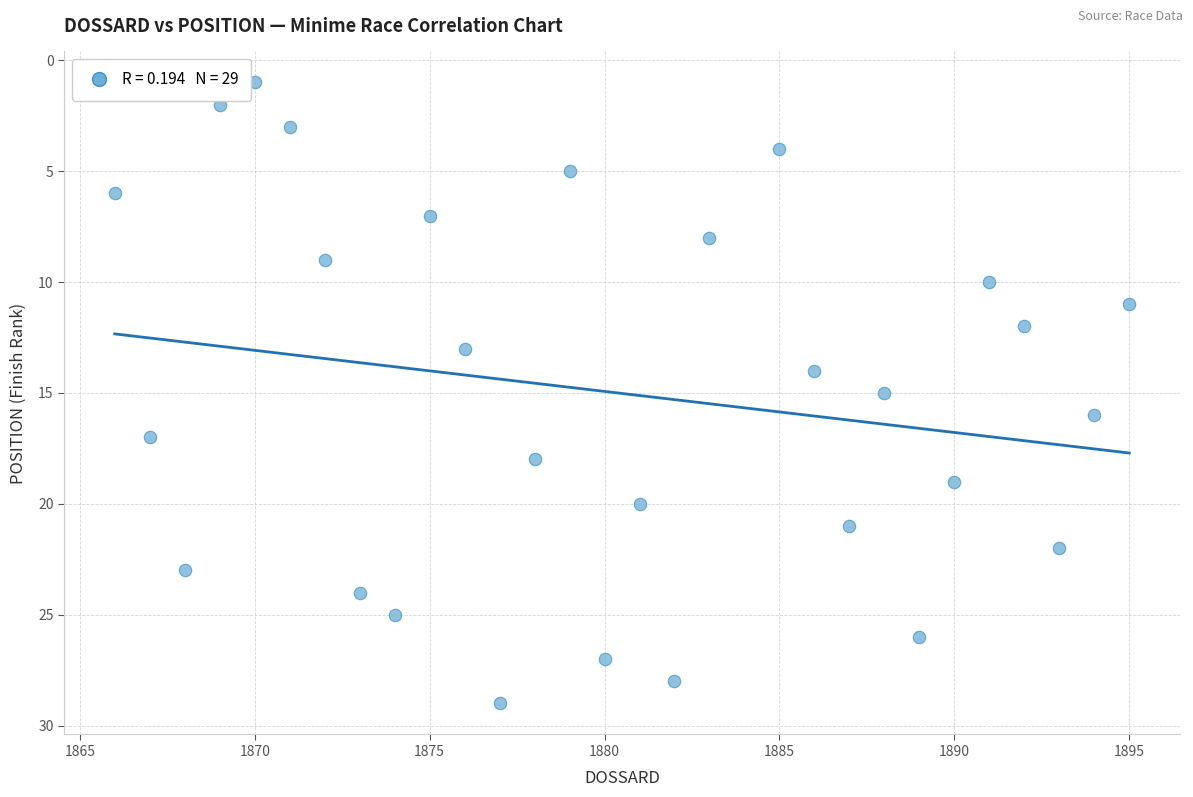

What is the range of X values (max minus min)?

29